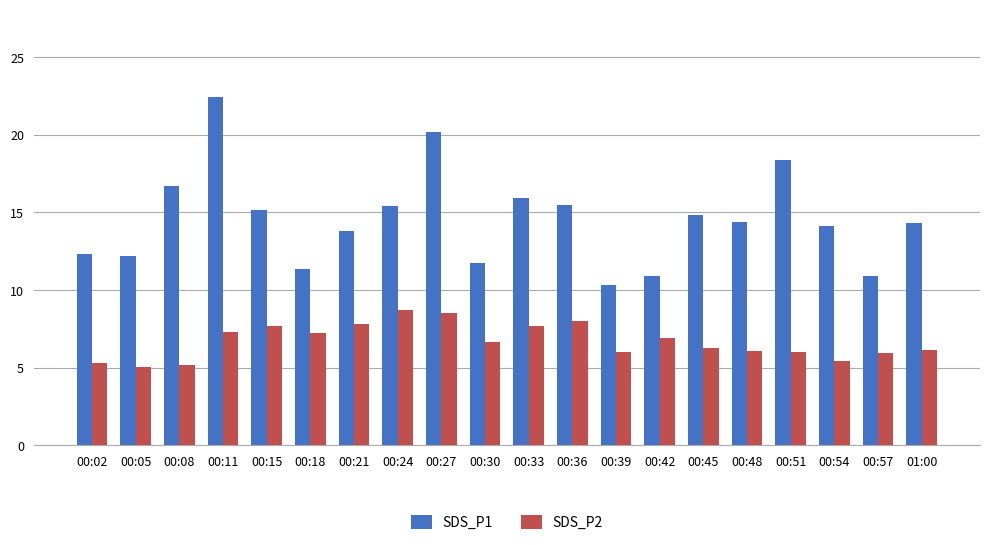

Are the bars horizontal?

No